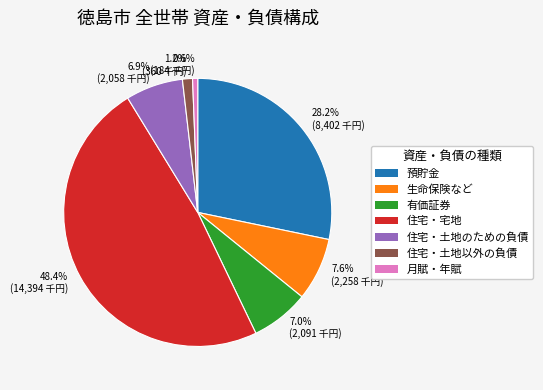

Which has a higher value, 0.6% (184 千円) or 28.2% (8,402 千円)?

28.2% (8,402 千円)